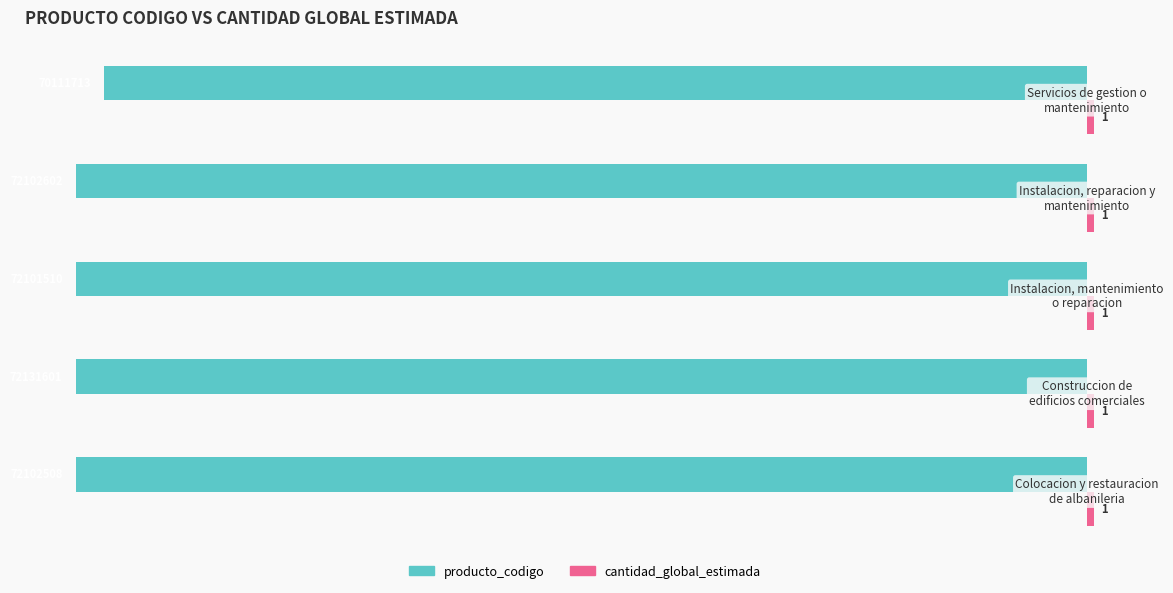

What is the highest value of the producto_codigo series?

-145.8